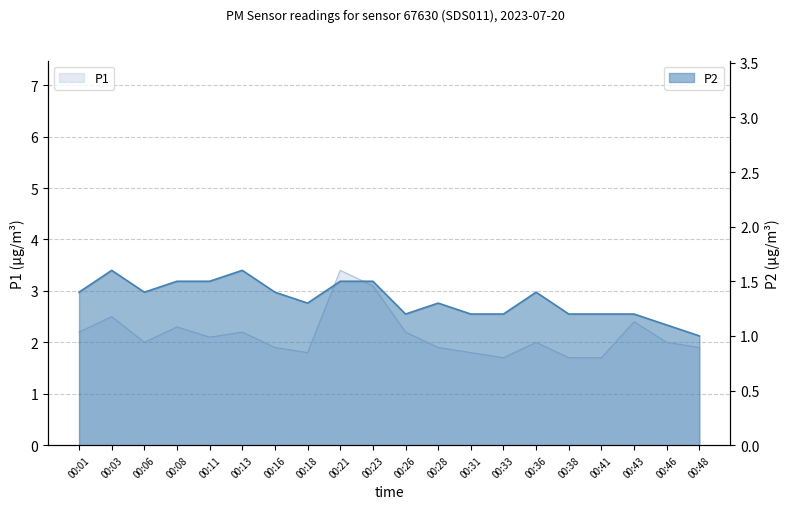

List the series in order of their peak value, lowest first.

P2, P1